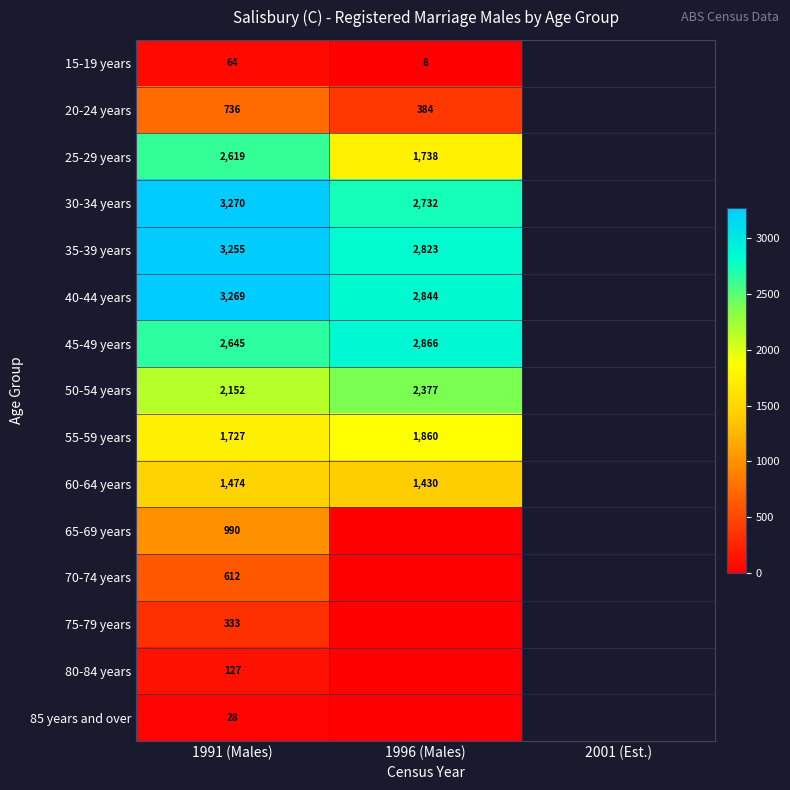

True or false: 30-34 years has a value of 3971 at 1996 (Males).

False